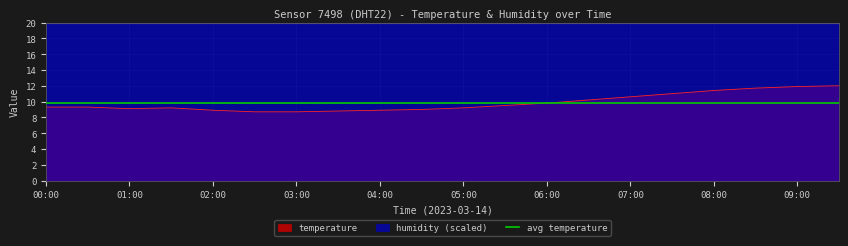

What is the label of the 2nd point from the left?

00:30